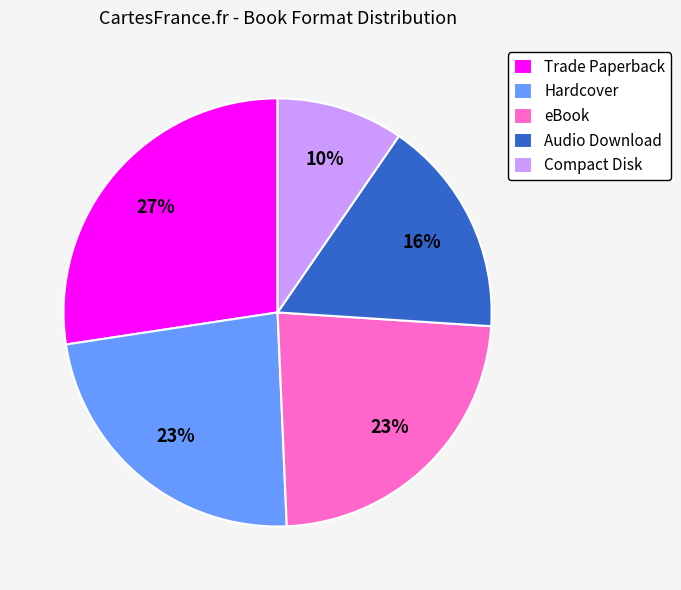

Which slice is the smallest?

Compact Disk